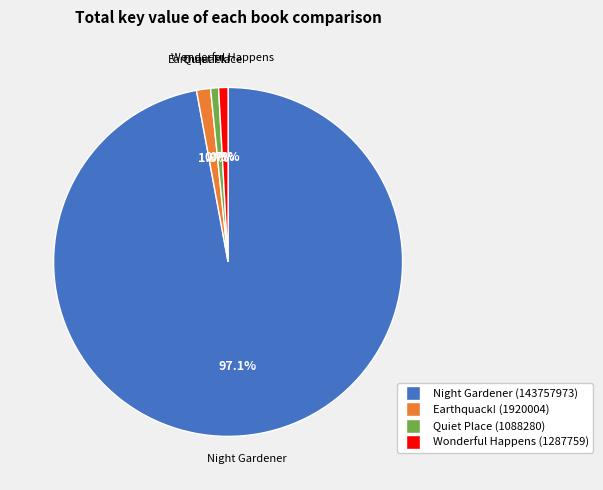

Does Night Gardener (143757973) account for over 50% of the chart?

Yes